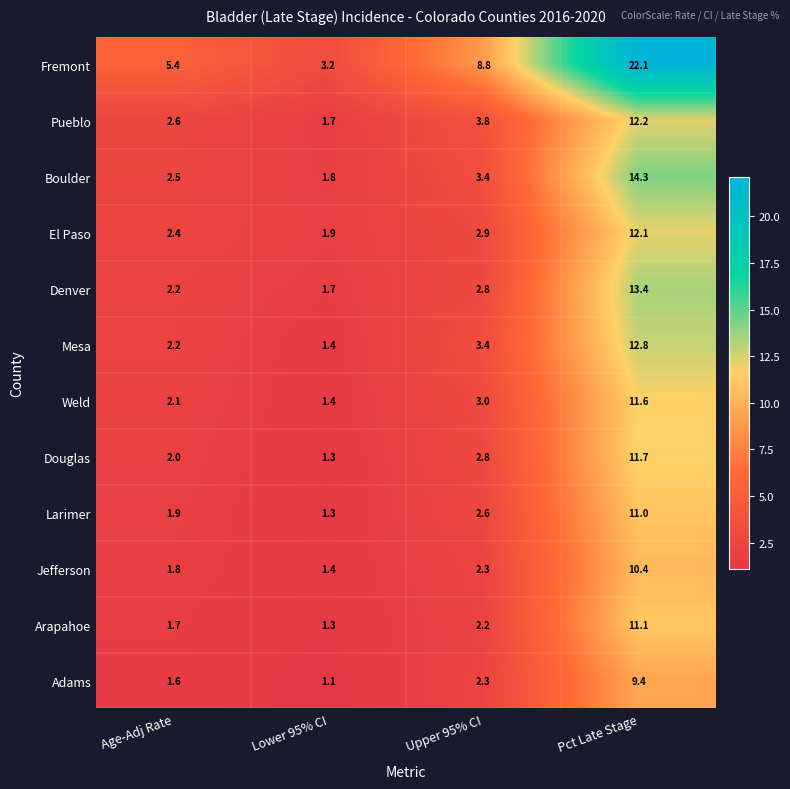

At how many categories does at least one series exceed 3?

4